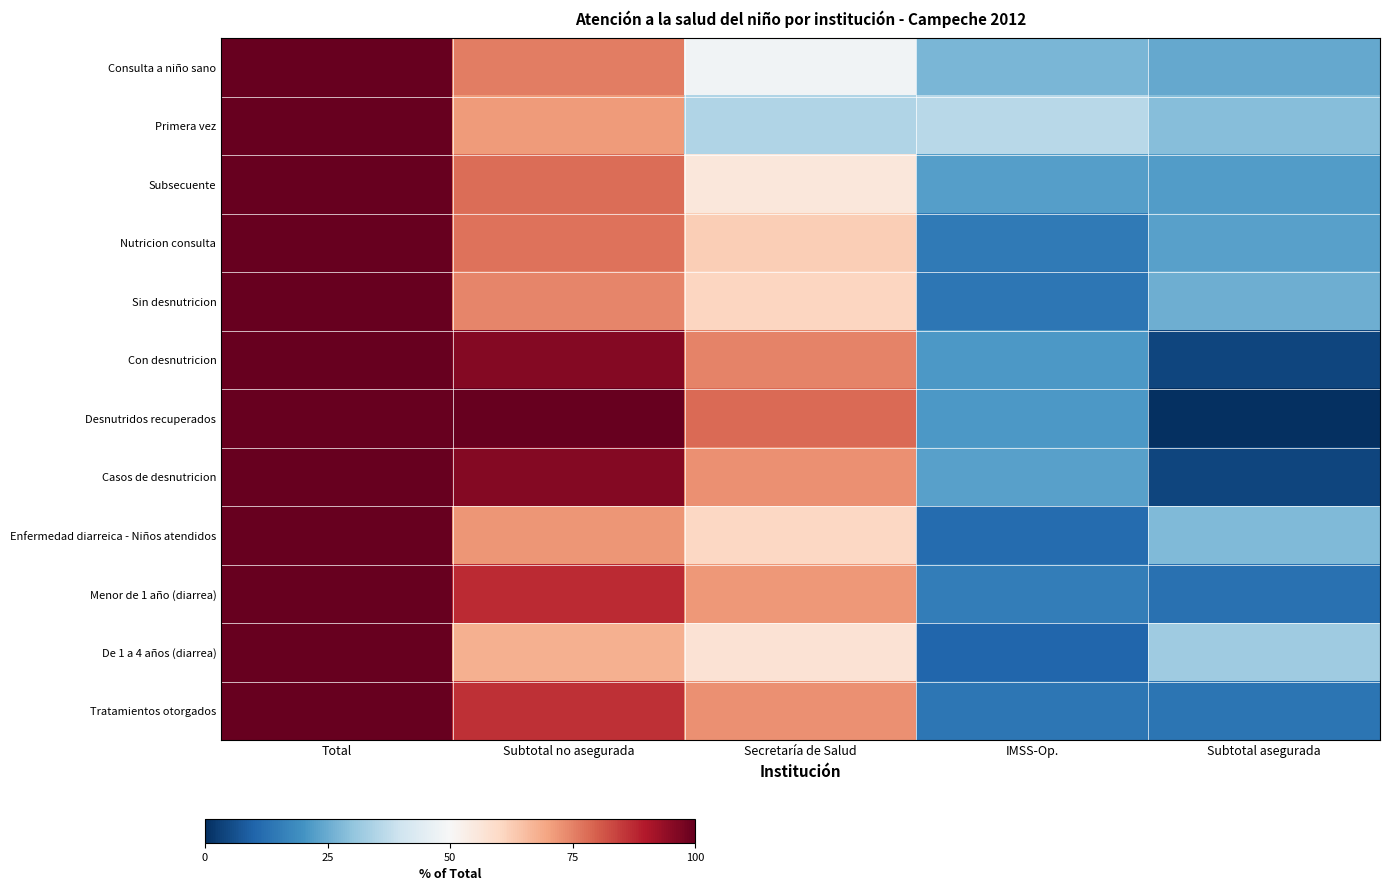

Reading left to right, transcribe all the data shown in this chart.

Consulta a niño sano: Total=100.0	Subtotal no asegurada=75.5	Secretaría de Salud=48.4	IMSS-Op.=27.1	Subtotal asegurada=24.5
Primera vez: Total=100.0	Subtotal no asegurada=71.2	Secretaría de Salud=35.0	IMSS-Op.=36.2	Subtotal asegurada=28.8
Subsecuente: Total=100.0	Subtotal no asegurada=77.8	Secretaría de Salud=55.5	IMSS-Op.=22.3	Subtotal asegurada=22.2
Nutricion consulta: Total=100.0	Subtotal no asegurada=77.1	Secretaría de Salud=62.3	IMSS-Op.=14.8	Subtotal asegurada=22.9
Sin desnutricion: Total=100.0	Subtotal no asegurada=74.6	Secretaría de Salud=60.6	IMSS-Op.=13.9	Subtotal asegurada=25.4
Con desnutricion: Total=100.0	Subtotal no asegurada=96.0	Secretaría de Salud=74.6	IMSS-Op.=21.4	Subtotal asegurada=4.0
Desnutridos recuperados: Total=100.0	Subtotal no asegurada=99.8	Secretaría de Salud=78.4	IMSS-Op.=21.5	Subtotal asegurada=0.2
Casos de desnutricion: Total=100.0	Subtotal no asegurada=95.8	Secretaría de Salud=72.9	IMSS-Op.=22.9	Subtotal asegurada=4.2
Enfermedad diarreica - Niños atendidos: Total=100.0	Subtotal no asegurada=71.9	Secretaría de Salud=60.5	IMSS-Op.=11.4	Subtotal asegurada=28.1
Menor de 1 año (diarrea): Total=100.0	Subtotal no asegurada=87.3	Secretaría de Salud=71.9	IMSS-Op.=15.4	Subtotal asegurada=12.7
De 1 a 4 años (diarrea): Total=100.0	Subtotal no asegurada=67.6	Secretaría de Salud=57.3	IMSS-Op.=10.3	Subtotal asegurada=32.4
Tratamientos otorgados: Total=100.0	Subtotal no asegurada=86.5	Secretaría de Salud=72.8	IMSS-Op.=13.7	Subtotal asegurada=13.5